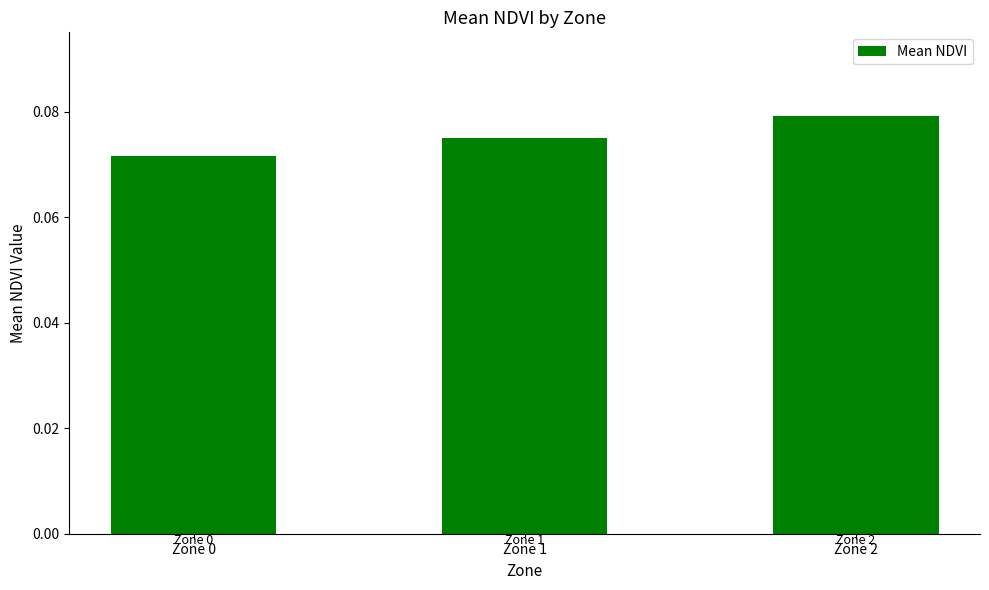

List the labels in order of value, smallest first.

Zone 0, Zone 1, Zone 2